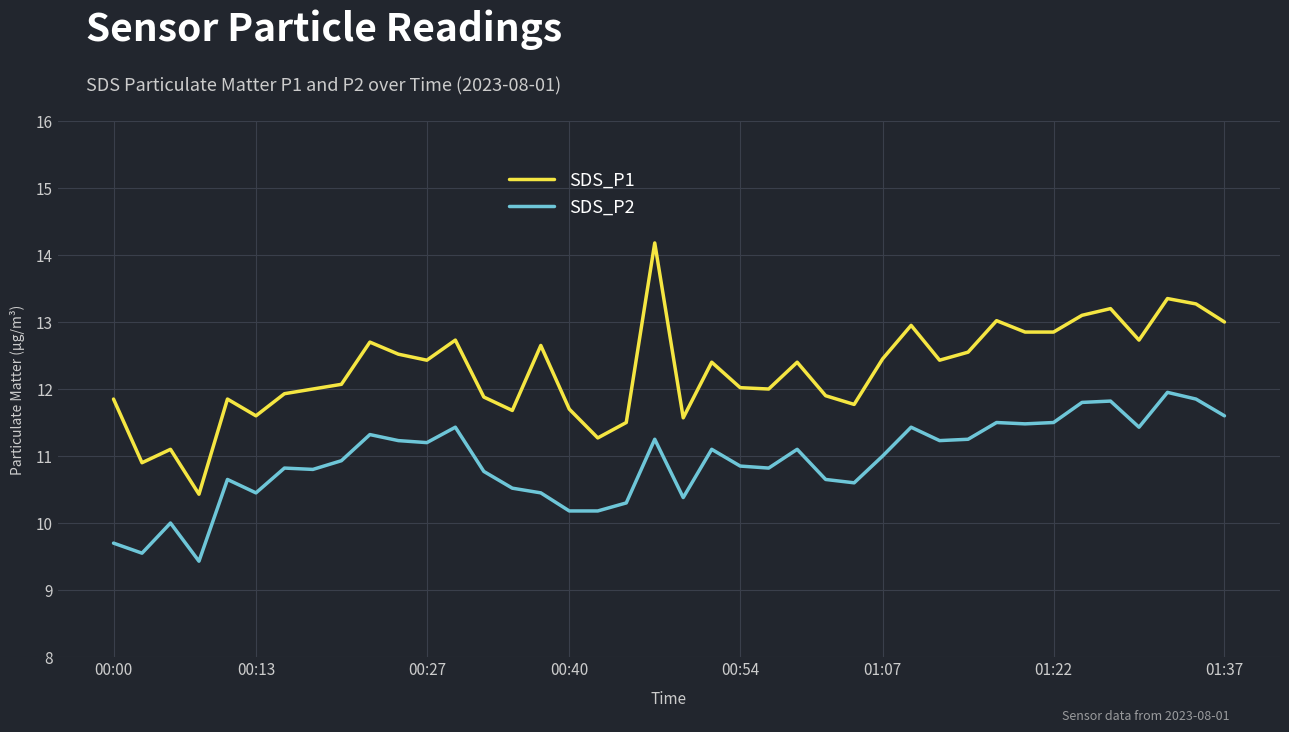

Which series has the largest total across all categories?

SDS_P1